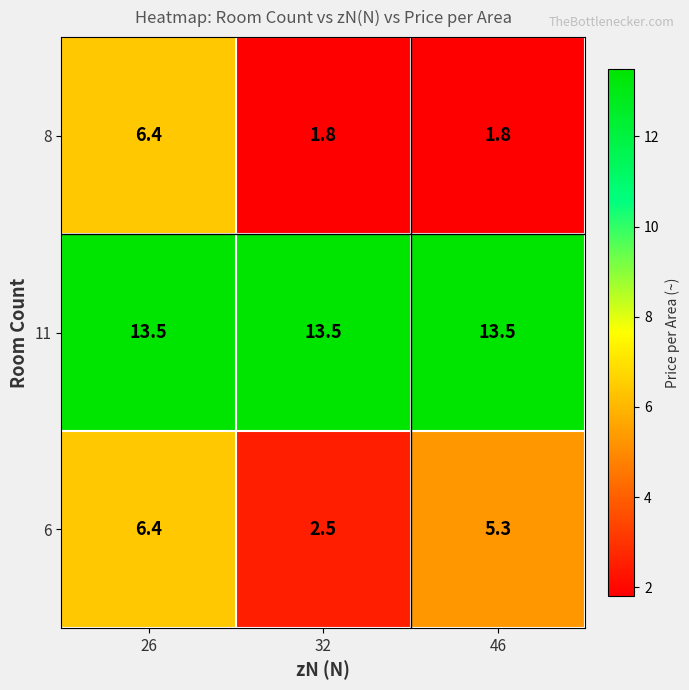

True or false: 8 has a value of 3.6 at 26.

False